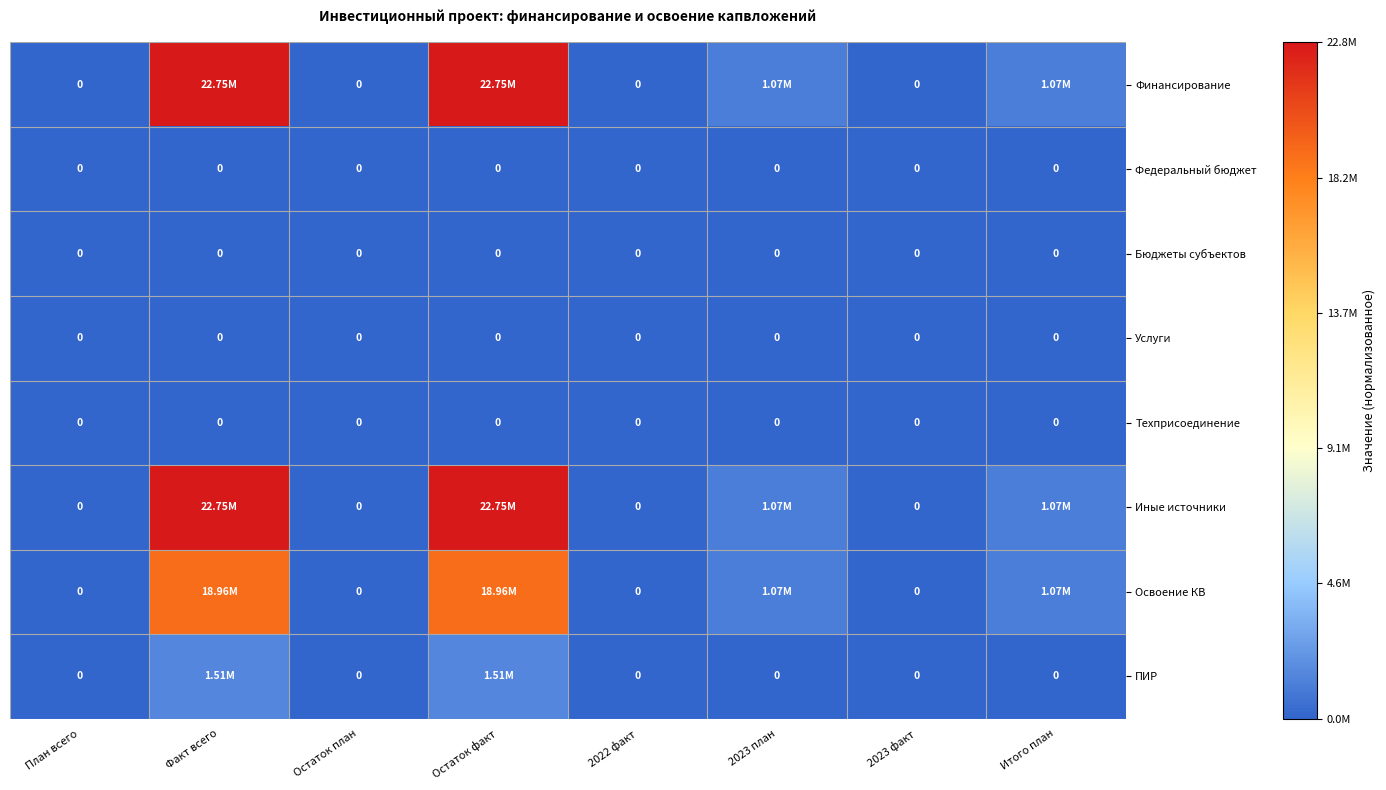

Is the value of Услуги at Остаток факт greater than the value of Освоение КВ at 2023 факт?

No